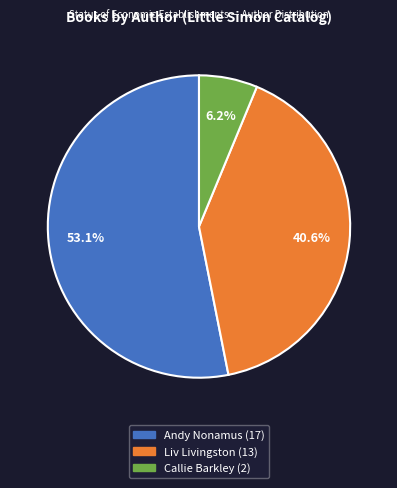

Does any single category account for the majority?

Yes